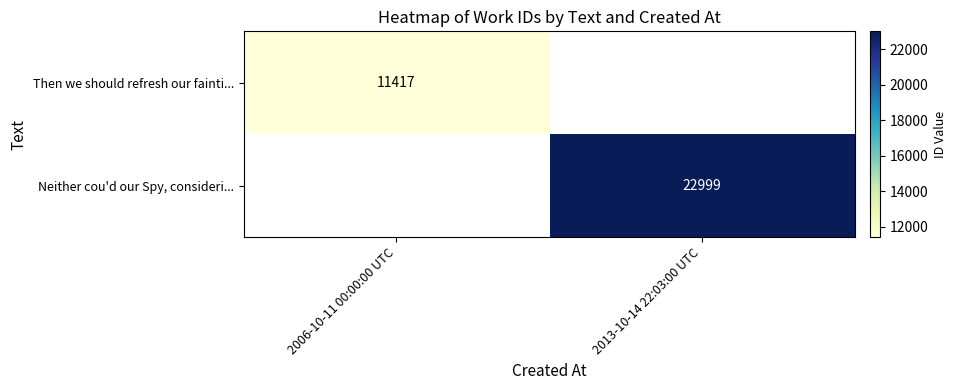

The Then we should refresh our fainti... series shows 11417 at 2006-10-11 00:00:00 UTC. True or false?

True